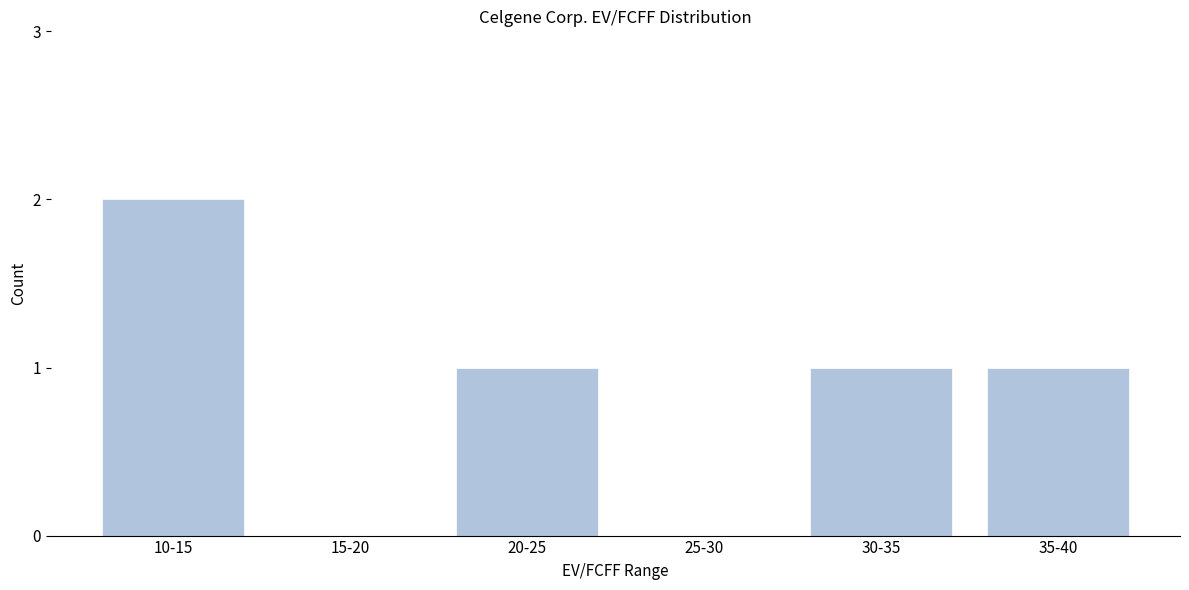

Reading right to left, transcribe all the data shown in this chart.

35-40=1	30-35=1	25-30=0	20-25=1	15-20=0	10-15=2